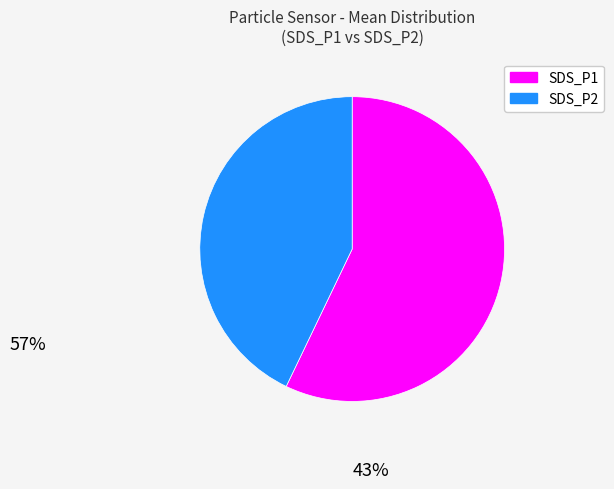

What is the ratio of the value at SDS_P2 to the value at SDS_P1?

0.8